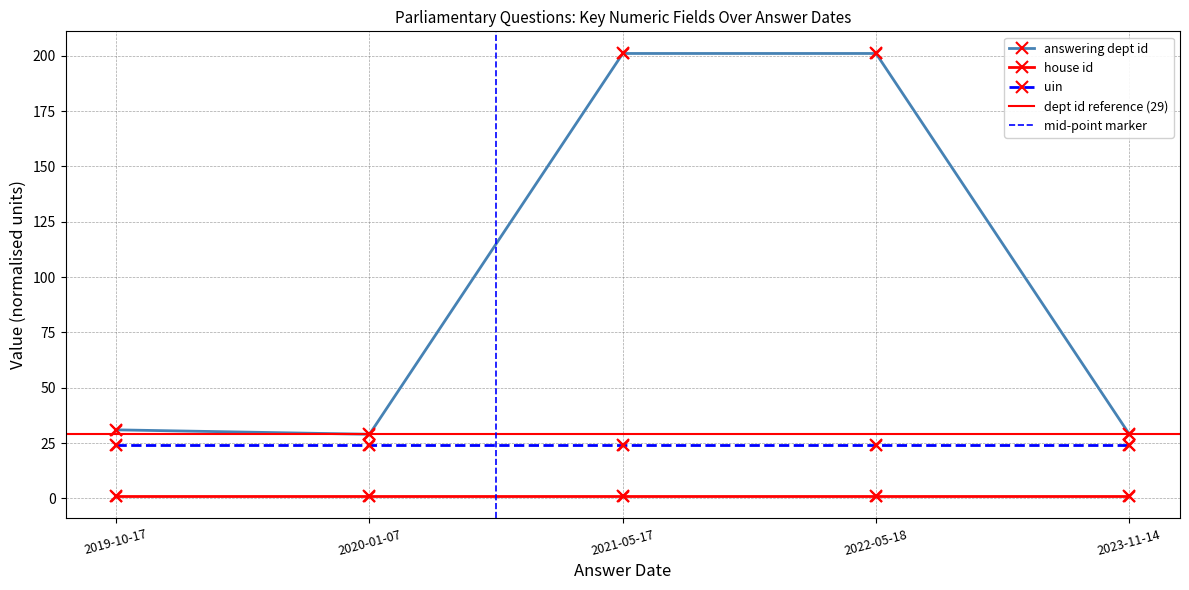

Which series reaches the minimum Y coordinate?

house id